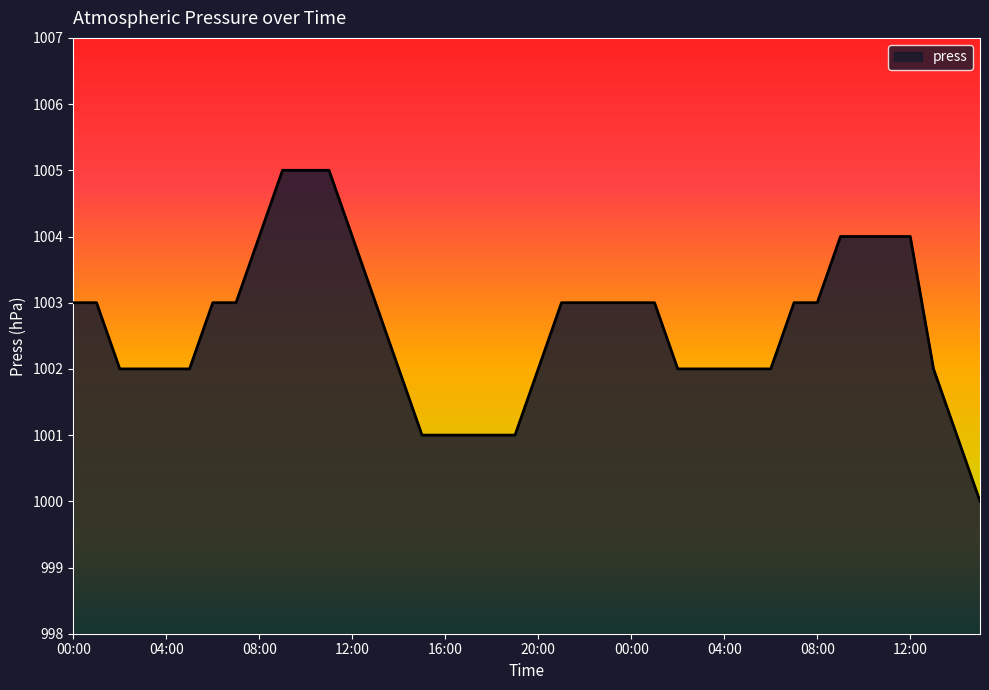

What is the minimum value shown in the chart?

1000